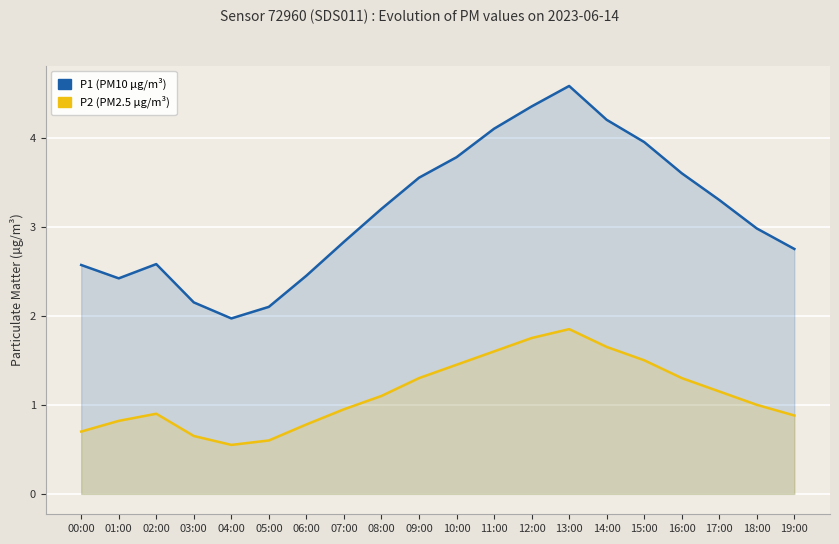

Rank the categories by P2 value from highest to lowest.

13:00, 12:00, 14:00, 11:00, 15:00, 10:00, 09:00, 16:00, 17:00, 08:00, 18:00, 07:00, 02:00, 19:00, 01:00, 06:00, 00:00, 03:00, 05:00, 04:00